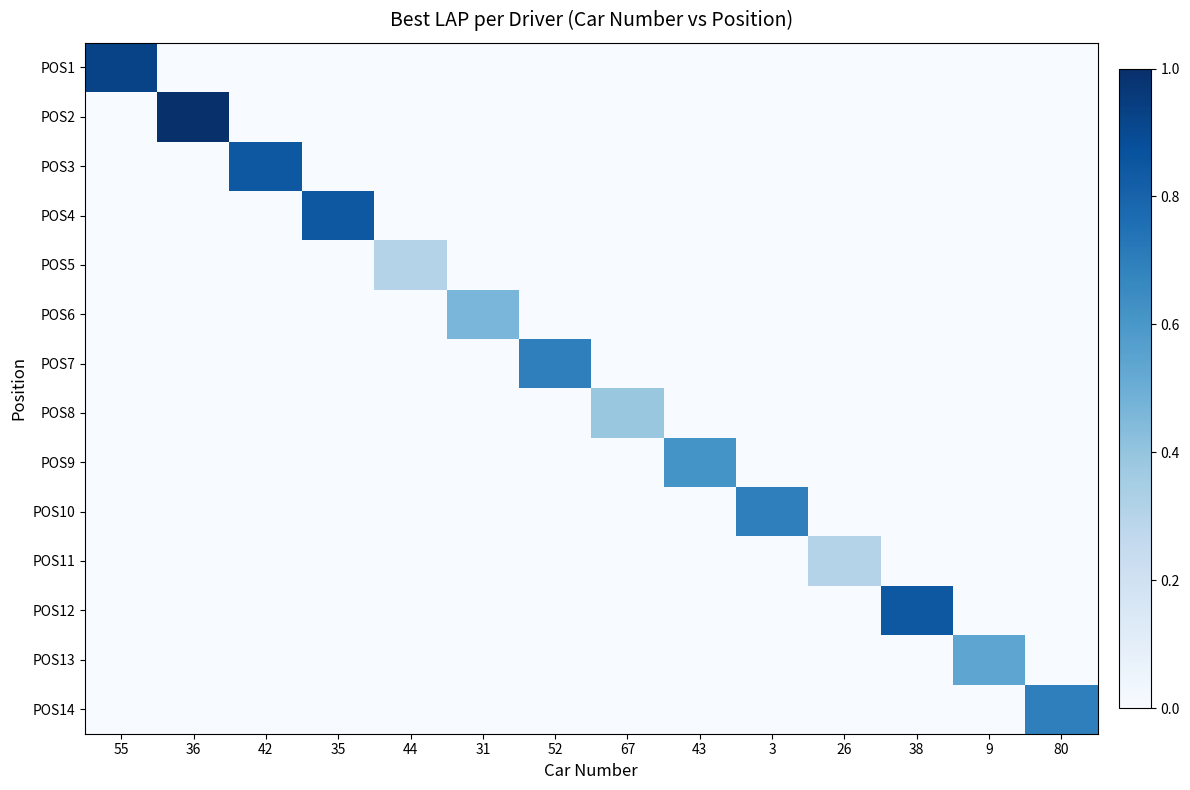

Reading left to right, what are all the values shown in this chart?

POS1: 55=0.9	36=0.0	42=0.0	35=0.0	44=0.0	31=0.0	52=0.0	67=0.0	43=0.0	3=0.0	26=0.0	38=0.0	9=0.0	80=0.0
POS2: 55=0.0	36=1.0	42=0.0	35=0.0	44=0.0	31=0.0	52=0.0	67=0.0	43=0.0	3=0.0	26=0.0	38=0.0	9=0.0	80=0.0
POS3: 55=0.0	36=0.0	42=0.8	35=0.0	44=0.0	31=0.0	52=0.0	67=0.0	43=0.0	3=0.0	26=0.0	38=0.0	9=0.0	80=0.0
POS4: 55=0.0	36=0.0	42=0.0	35=0.8	44=0.0	31=0.0	52=0.0	67=0.0	43=0.0	3=0.0	26=0.0	38=0.0	9=0.0	80=0.0
POS5: 55=0.0	36=0.0	42=0.0	35=0.0	44=0.3	31=0.0	52=0.0	67=0.0	43=0.0	3=0.0	26=0.0	38=0.0	9=0.0	80=0.0
POS6: 55=0.0	36=0.0	42=0.0	35=0.0	44=0.0	31=0.5	52=0.0	67=0.0	43=0.0	3=0.0	26=0.0	38=0.0	9=0.0	80=0.0
POS7: 55=0.0	36=0.0	42=0.0	35=0.0	44=0.0	31=0.0	52=0.7	67=0.0	43=0.0	3=0.0	26=0.0	38=0.0	9=0.0	80=0.0
POS8: 55=0.0	36=0.0	42=0.0	35=0.0	44=0.0	31=0.0	52=0.0	67=0.4	43=0.0	3=0.0	26=0.0	38=0.0	9=0.0	80=0.0
POS9: 55=0.0	36=0.0	42=0.0	35=0.0	44=0.0	31=0.0	52=0.0	67=0.0	43=0.6	3=0.0	26=0.0	38=0.0	9=0.0	80=0.0
POS10: 55=0.0	36=0.0	42=0.0	35=0.0	44=0.0	31=0.0	52=0.0	67=0.0	43=0.0	3=0.7	26=0.0	38=0.0	9=0.0	80=0.0
POS11: 55=0.0	36=0.0	42=0.0	35=0.0	44=0.0	31=0.0	52=0.0	67=0.0	43=0.0	3=0.0	26=0.3	38=0.0	9=0.0	80=0.0
POS12: 55=0.0	36=0.0	42=0.0	35=0.0	44=0.0	31=0.0	52=0.0	67=0.0	43=0.0	3=0.0	26=0.0	38=0.8	9=0.0	80=0.0
POS13: 55=0.0	36=0.0	42=0.0	35=0.0	44=0.0	31=0.0	52=0.0	67=0.0	43=0.0	3=0.0	26=0.0	38=0.0	9=0.5	80=0.0
POS14: 55=0.0	36=0.0	42=0.0	35=0.0	44=0.0	31=0.0	52=0.0	67=0.0	43=0.0	3=0.0	26=0.0	38=0.0	9=0.0	80=0.7